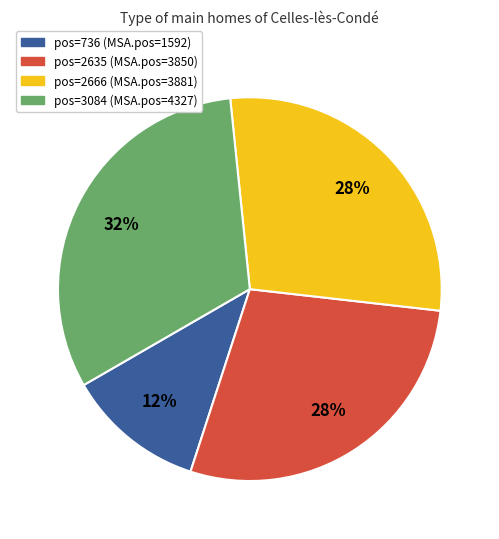

Is there any slice that represents more than half of the pie?

No